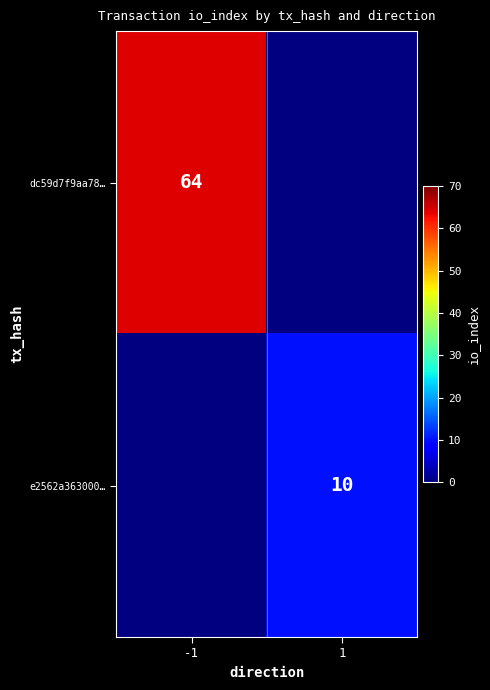

The value of dc59d7f9aa78… at -1 is 38. True or false?

False